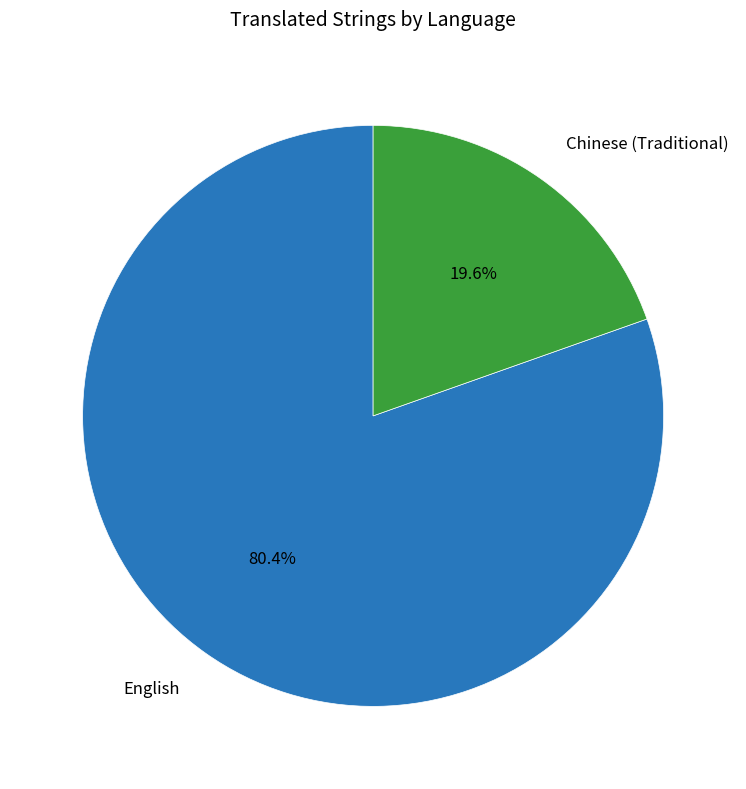

Is there any slice that represents more than half of the pie?

Yes